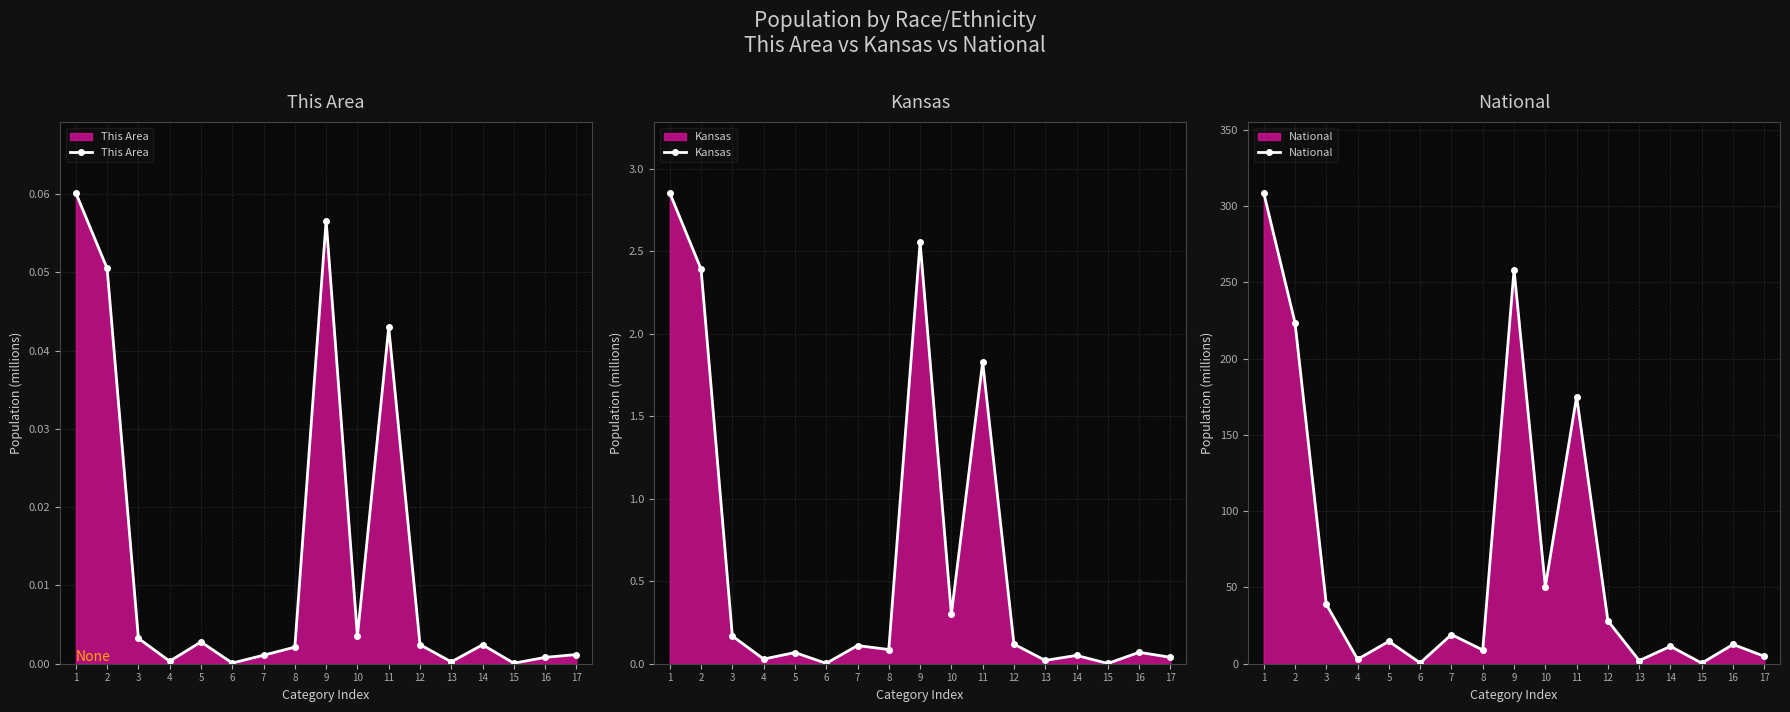

What is the total value across all series at 7?

19.2